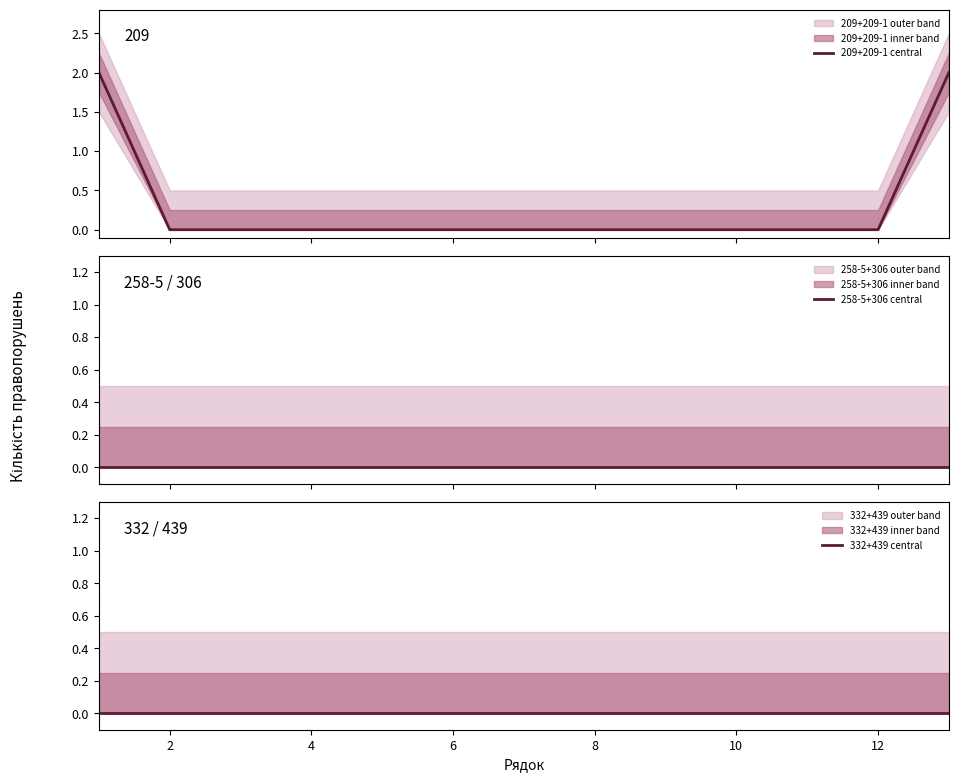

True or false: 332+439 central and 209+209-1 central cross at least once.

False